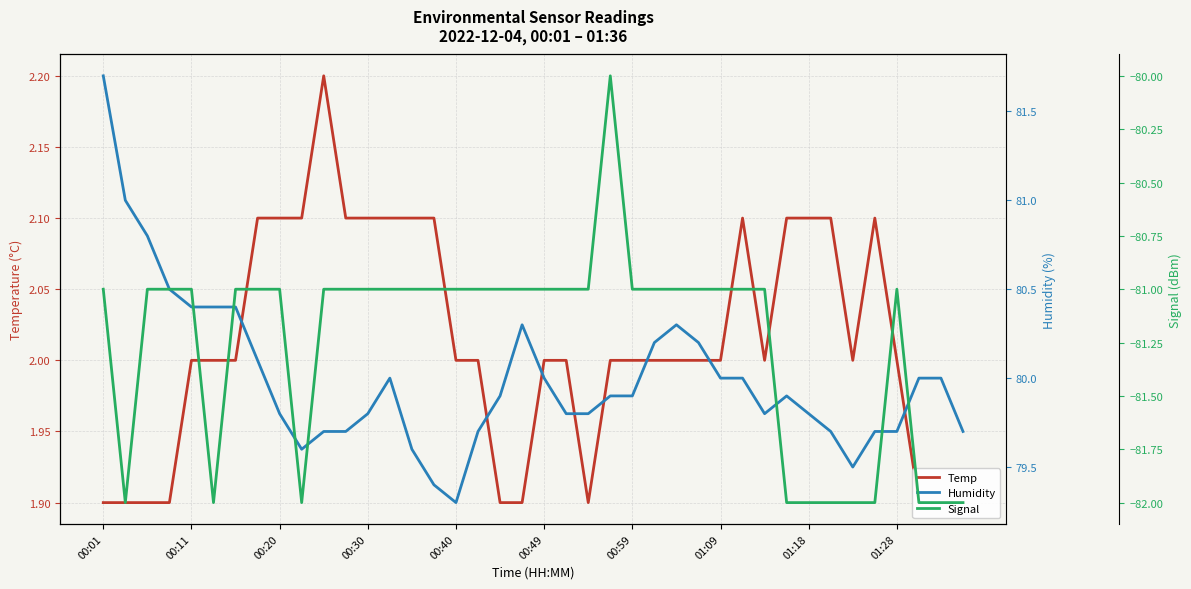

Does the chart display data point markers on the line(s)?

No